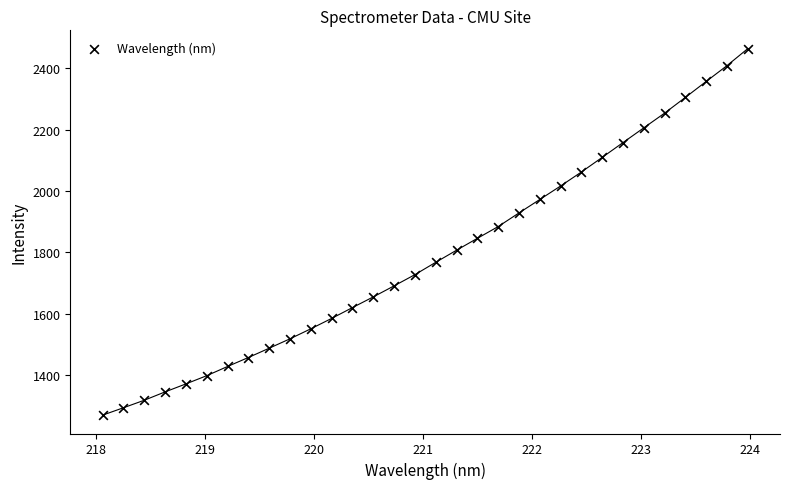

What is the range of X values (max minus min)?

5.9